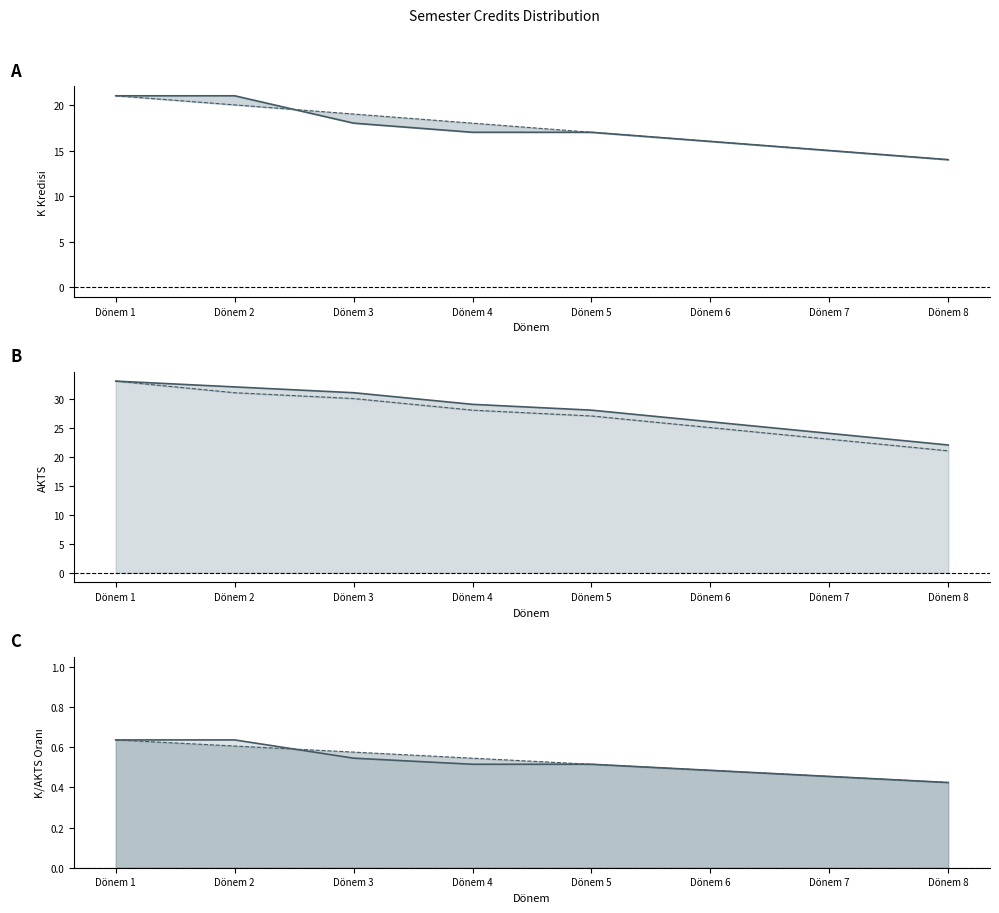

Does the chart display data point markers on the line(s)?

No